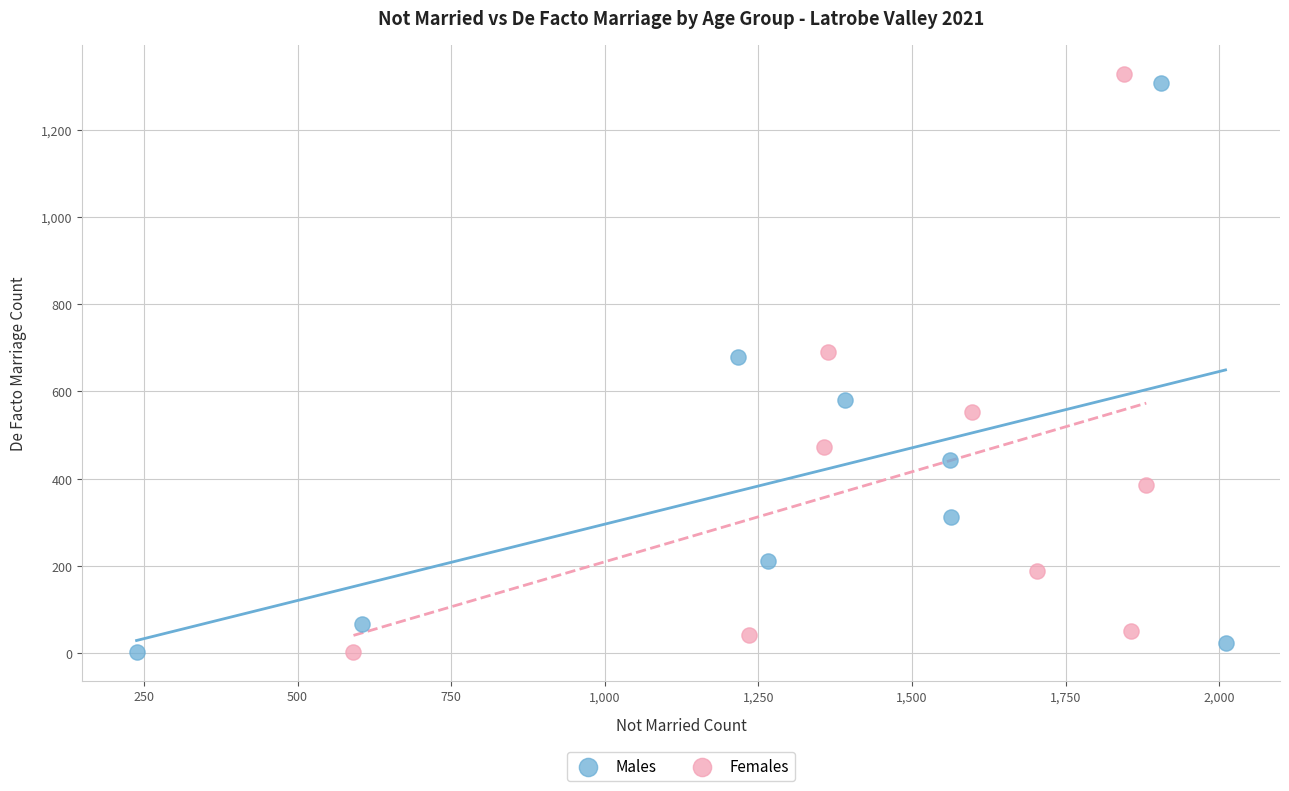

What are all the series names shown in the legend?

Males, Females